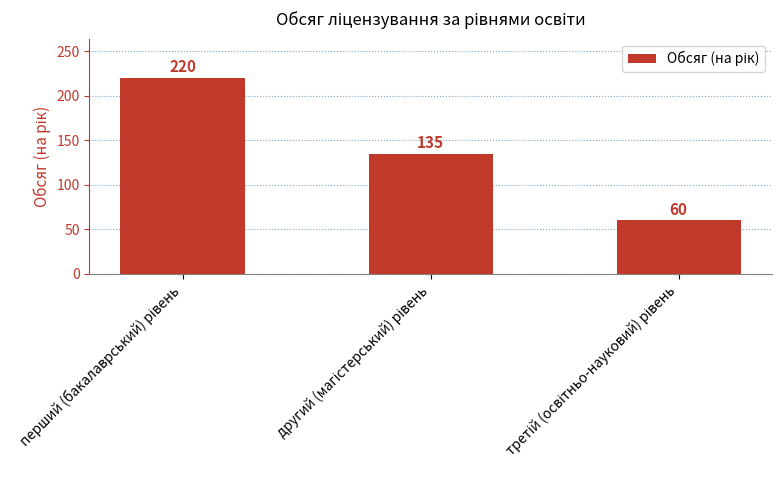

What is the sum of all values?

415